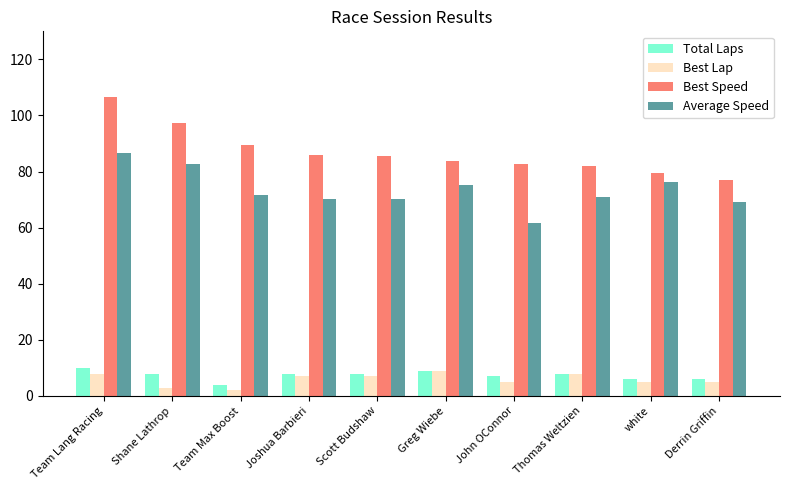

Where is Average Speed nearest to the value 74?

Greg Wiebe